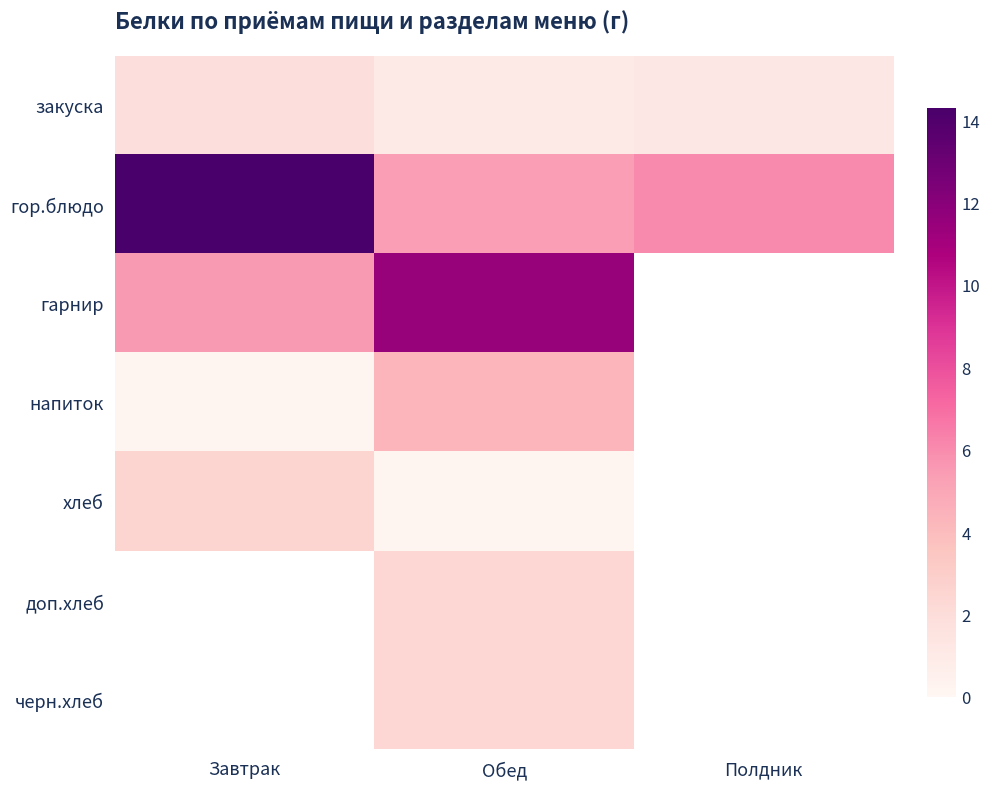

At how many categories does at least one series exceed 14?

1